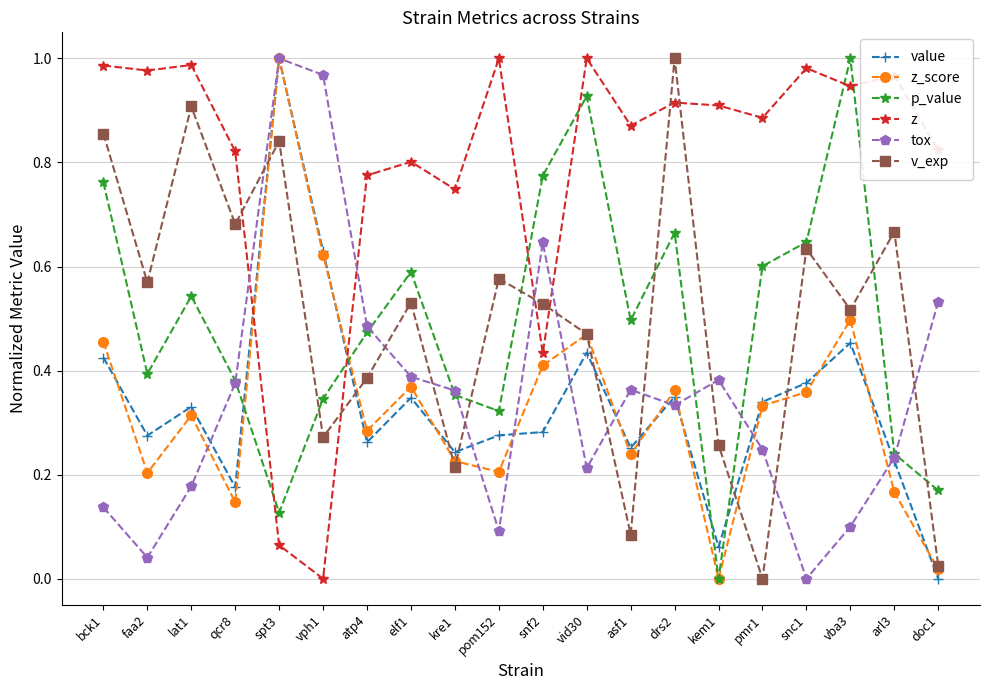

Between which two adjacent categories do z and z_score first intersect?

qcr8 and spt3